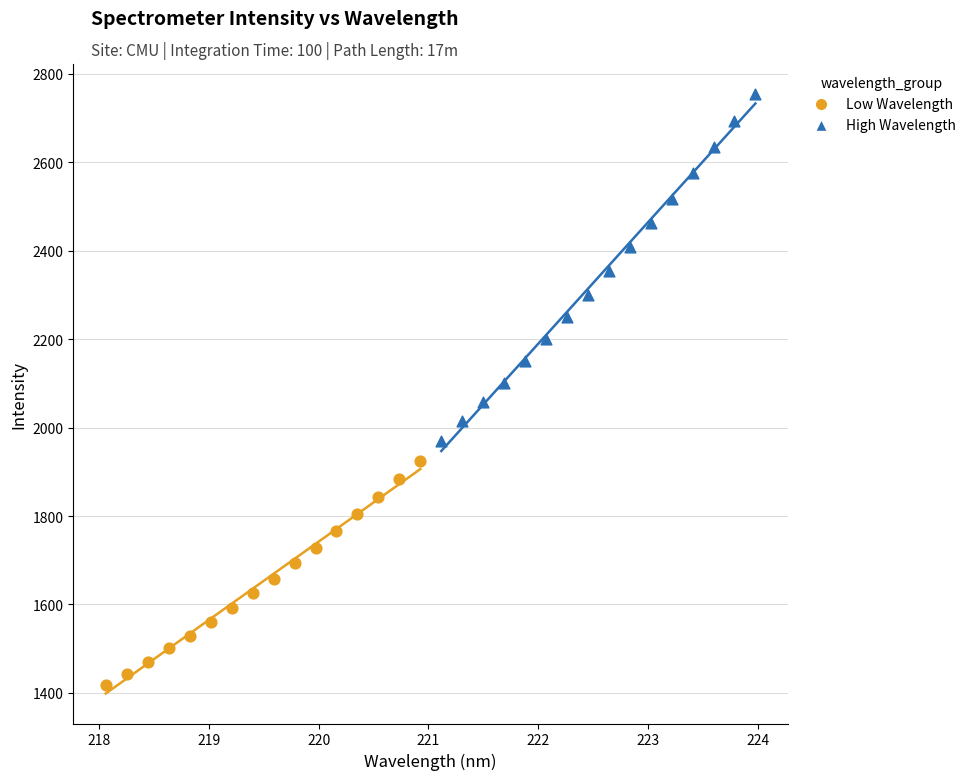

Which series reaches the minimum Y coordinate?

Low Wavelength